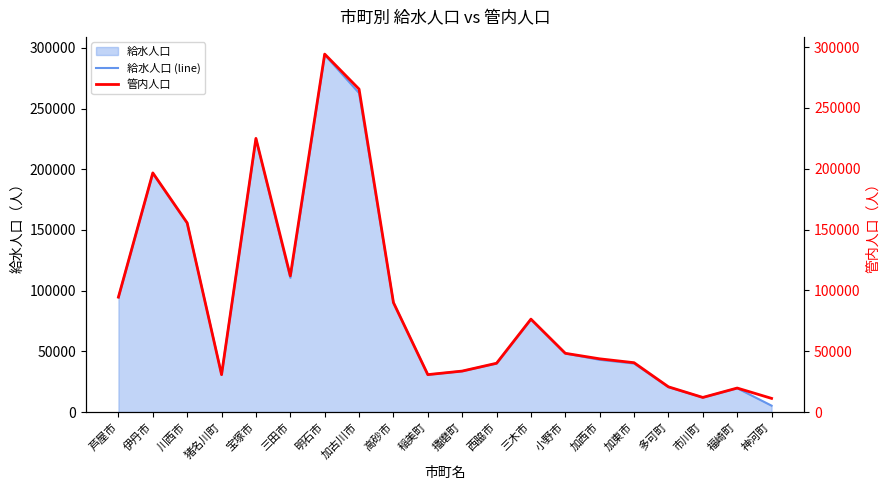

List the series in order of their peak value, highest first.

管内人口, 給水人口 (line)